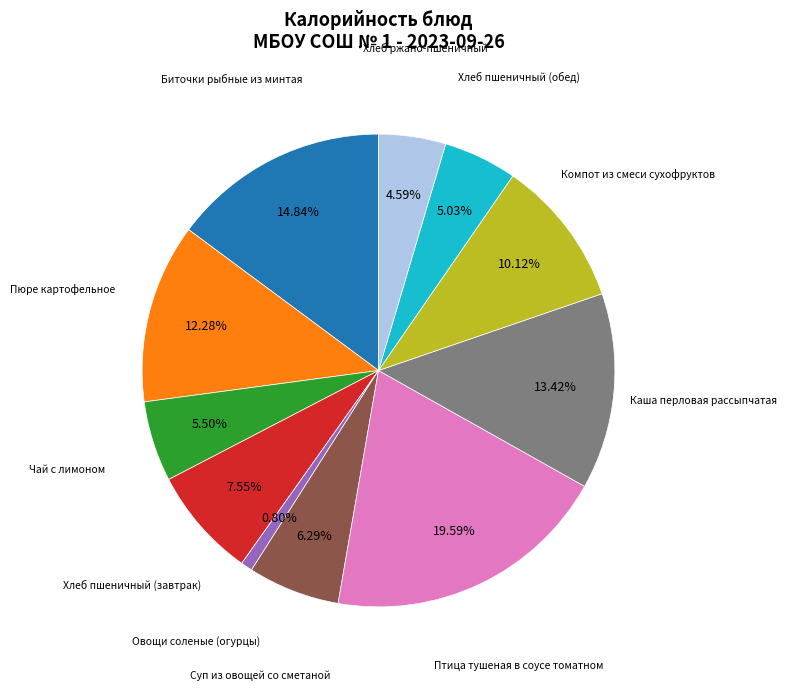

Does any single category account for the majority?

No